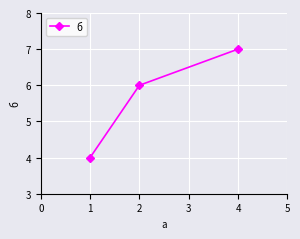

What is the difference between the maximum and minimum values?

3